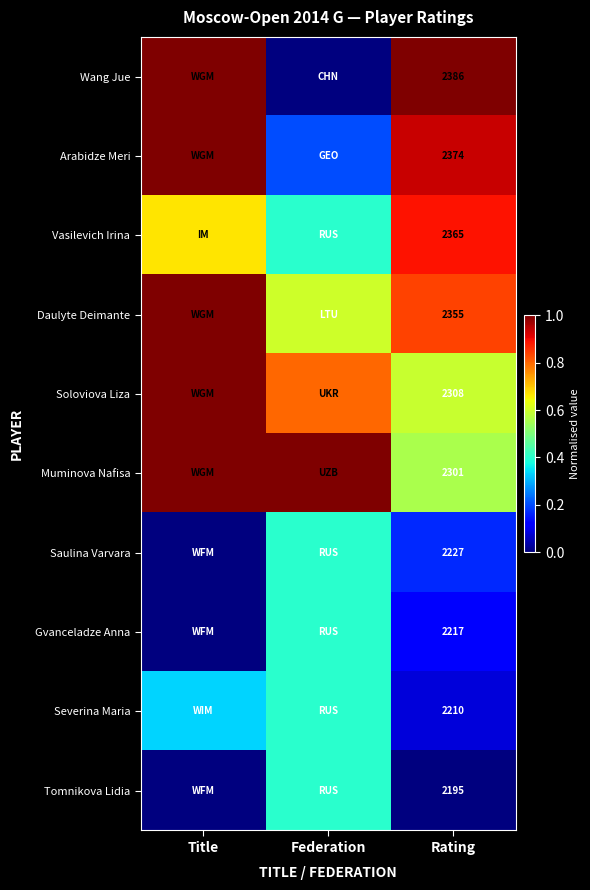

At Rating, list the series in order from smallest to largest.

Tomnikova Lidia, Severina Maria, Gvanceladze Anna, Saulina Varvara, Muminova Nafisa, Soloviova Liza, Daulyte Deimante, Vasilevich Irina, Arabidze Meri, Wang Jue